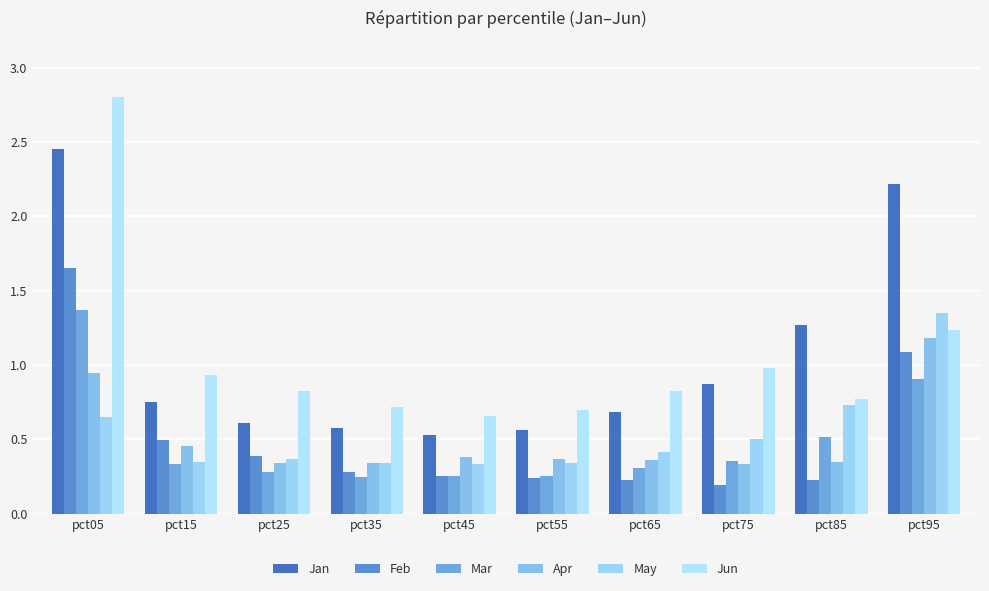

List the labels in order of Jun value, largest first.

pct05, pct95, pct75, pct15, pct65, pct25, pct85, pct35, pct55, pct45